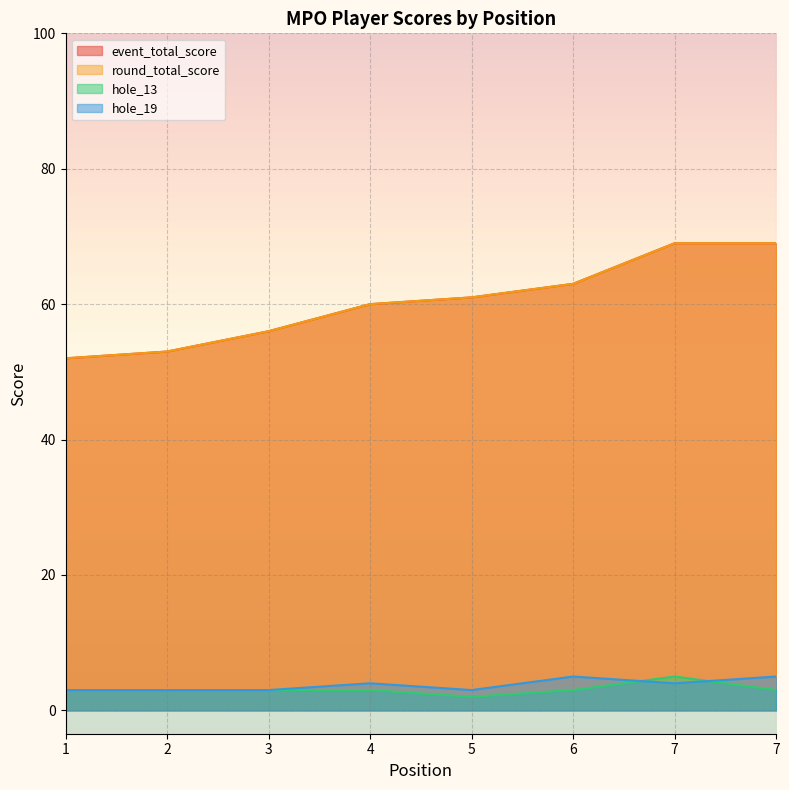

What is the greatest value displayed?

69